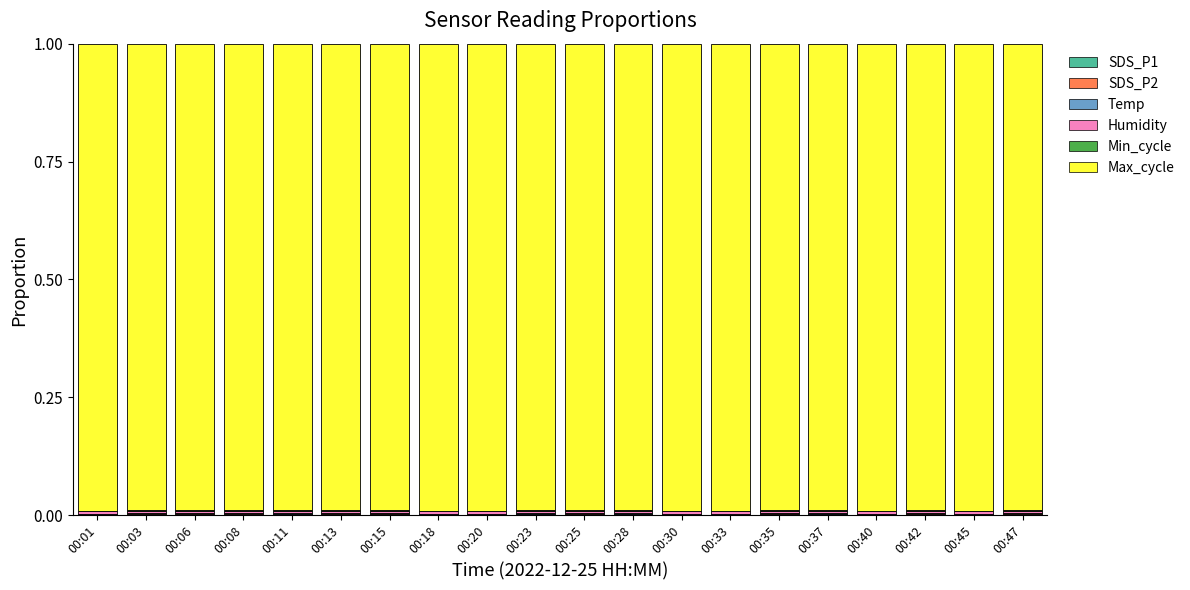

Which series changed the most between 00:15 and 00:28?

Max_cycle